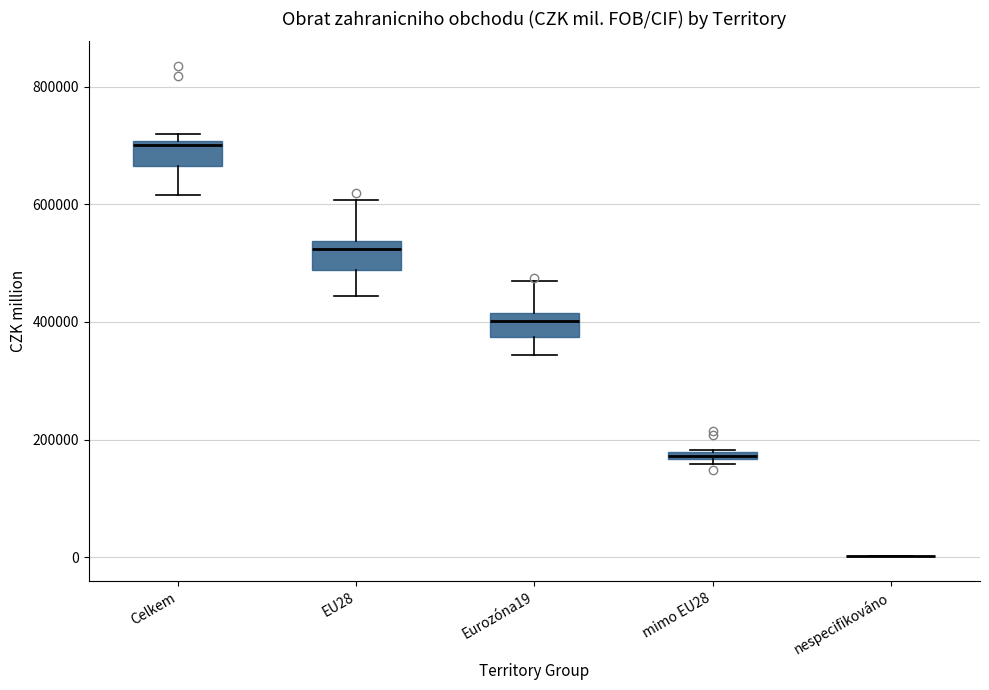

Where does the lower whisker of the box for Celkem end on the y-axis? The values are not printed on the chart, so give them approximately, as read against the axis.

620000